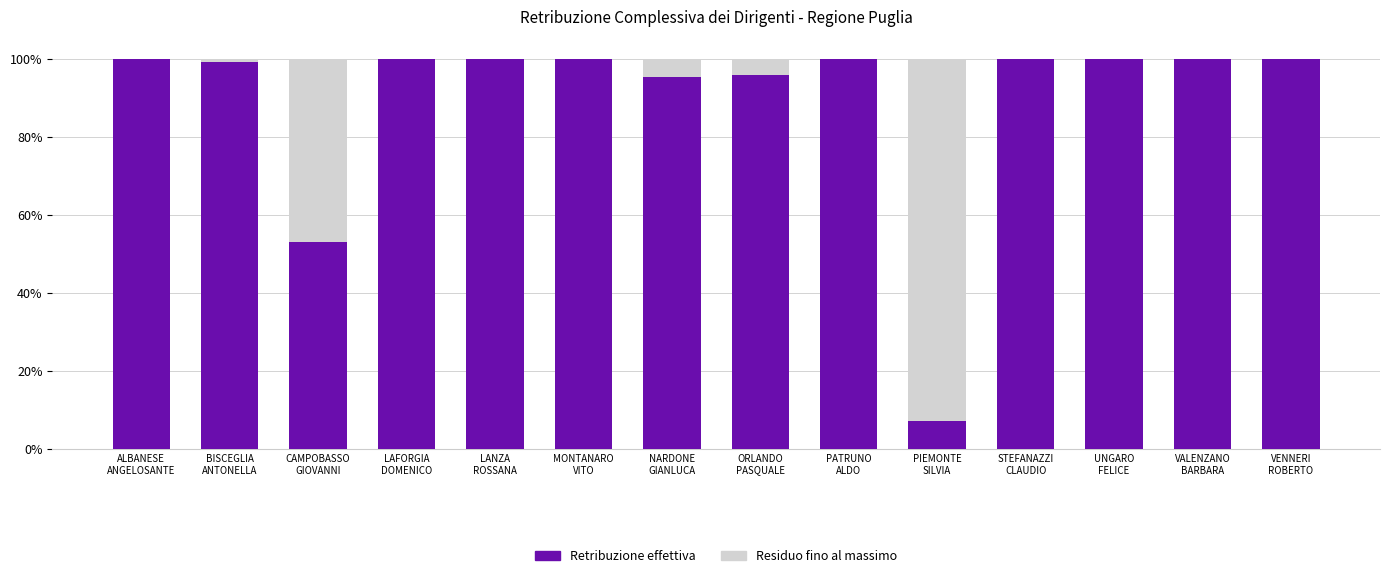

What is the label of the 12th bar from the left?

UNGARO
FELICE